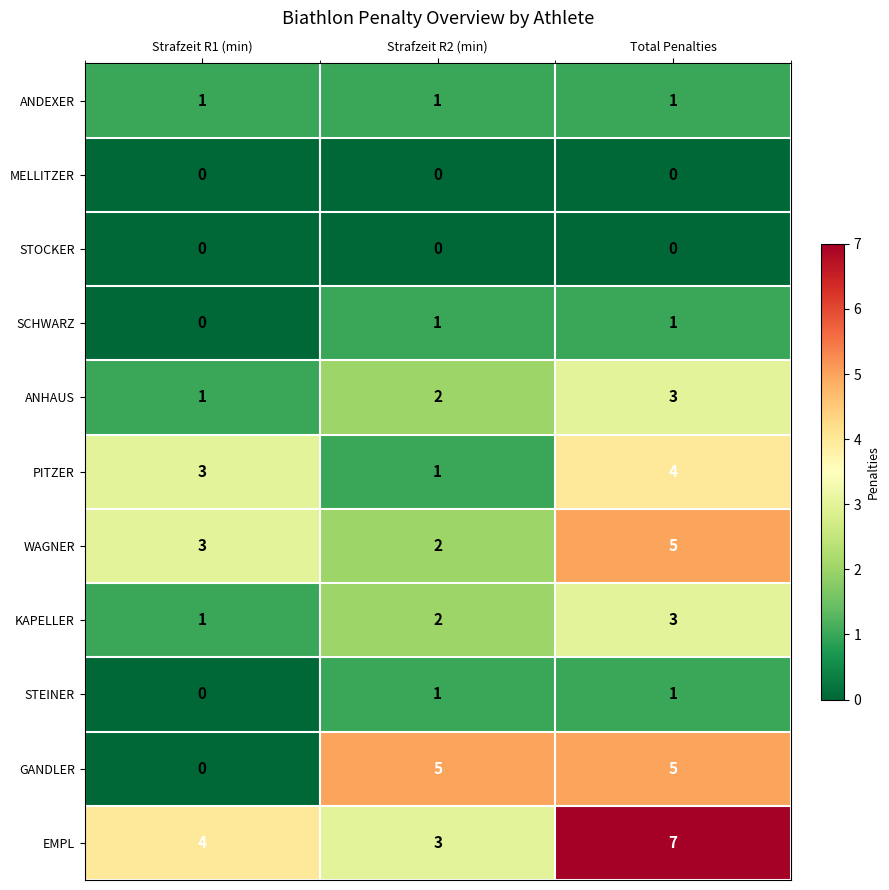

The value of EMPL at Total Penalties is 7. True or false?

True